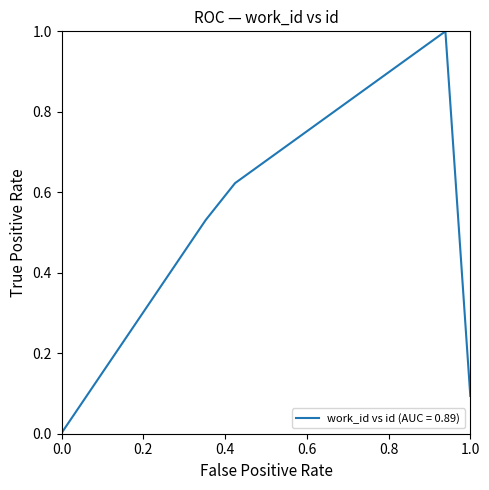

Is this an area chart (filled region under the line)?

No